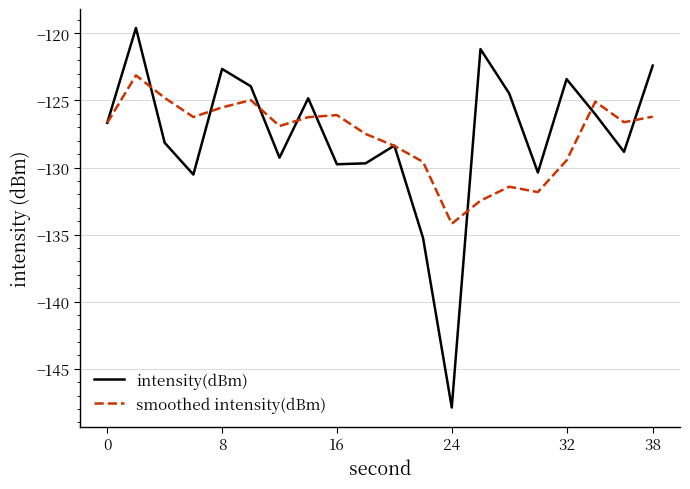

Is this an area chart (filled region under the line)?

No